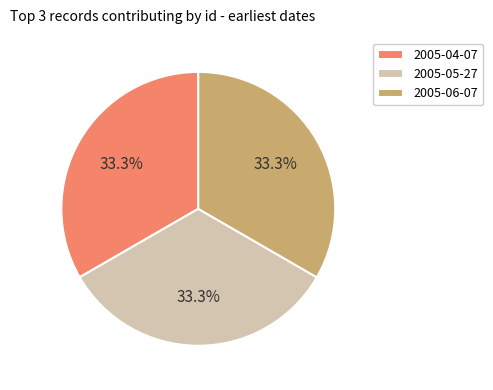

Is the sum of 2005-06-07 and 2005-05-27 greater than half?

Yes